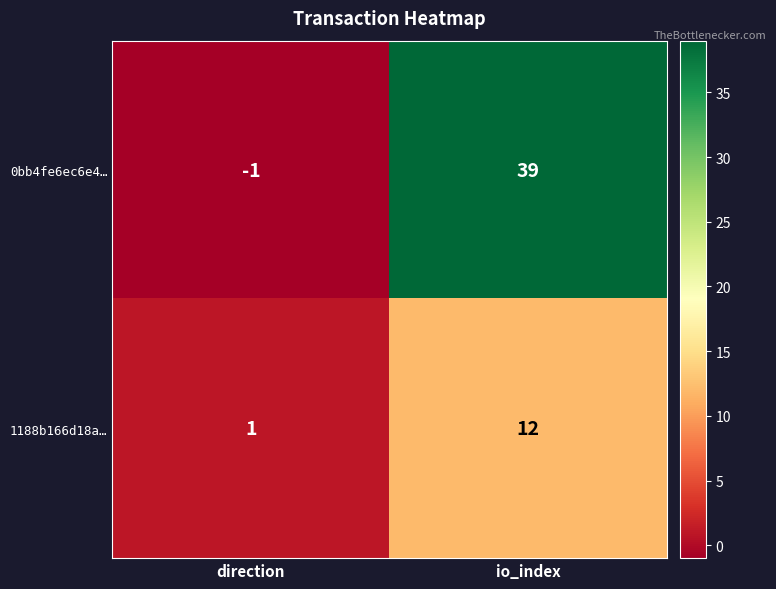

Between direction and io_index, which series saw the biggest shift?

0bb4fe6ec6e4…